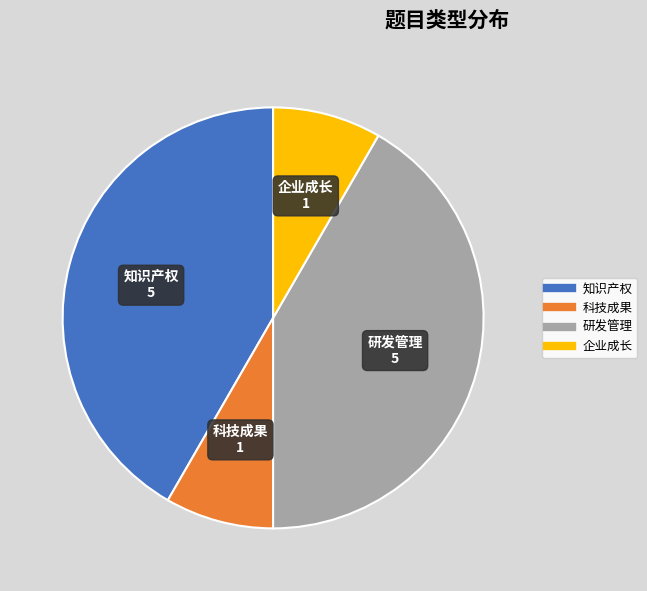

Between 知识产权 and 科技成果, which is larger?

知识产权